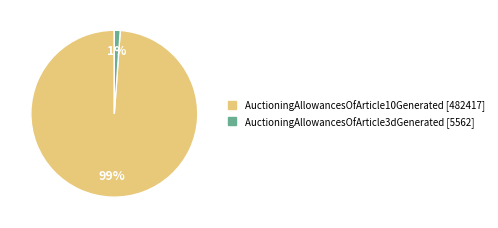

Which slice is the smallest?

AuctioningAllowancesOfArticle3dGenerated